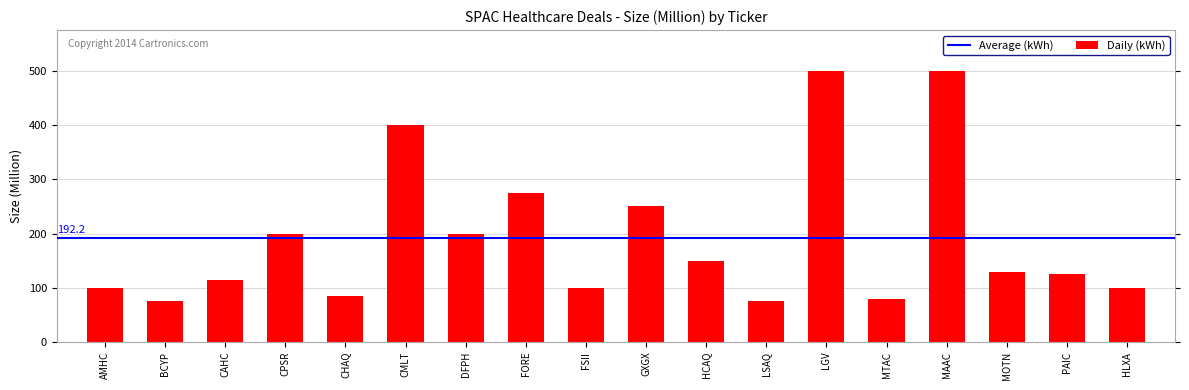

The value at CMLT is 400. True or false?

True